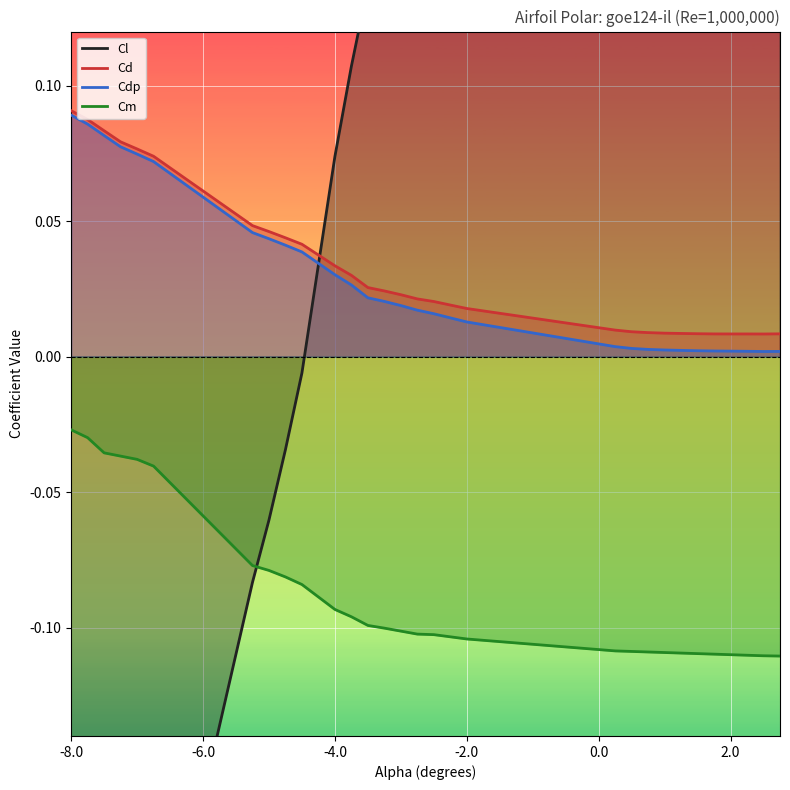

Which series has the widest spread of values?

Cl